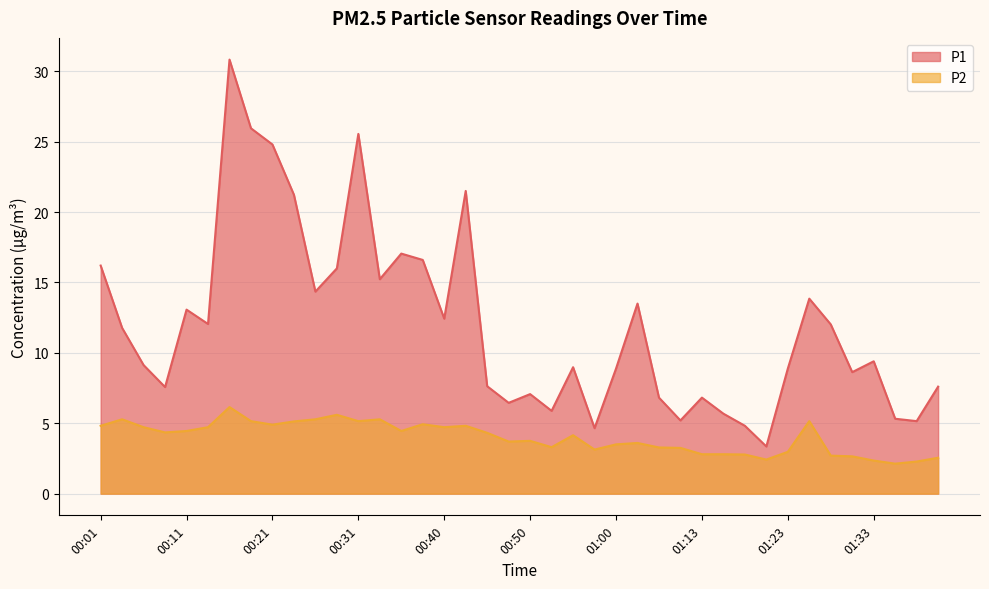

True or false: P2 has a value of 6.6 at 00:11.

False